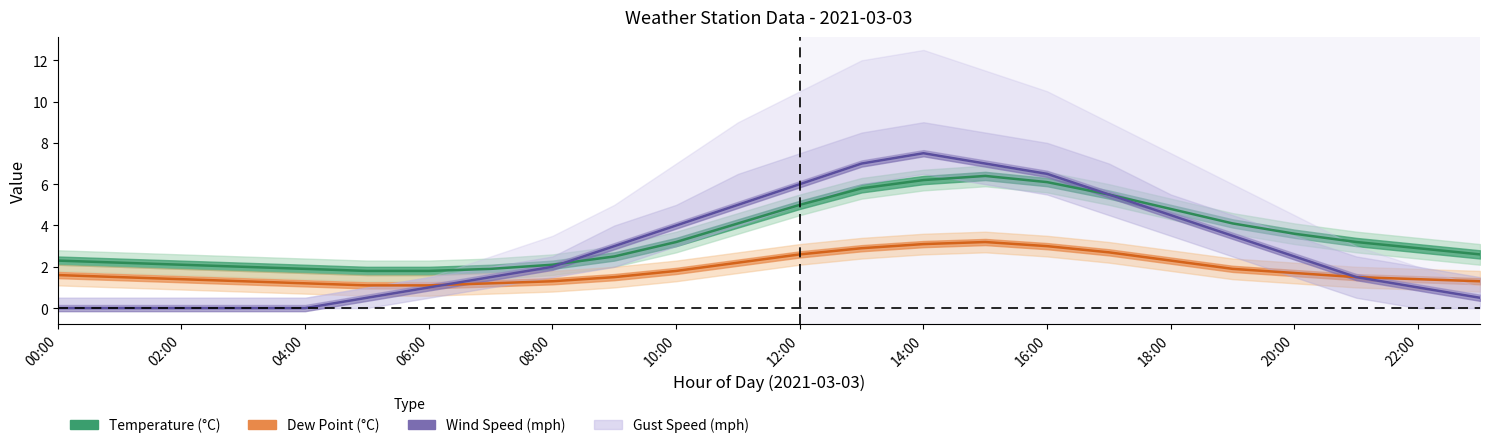

Reading left to right, list all the values displayed in this chart.

temp: 2.3	2.2	2.1	2.0	1.9	1.8	1.8	1.9	2.1	2.5	3.2	4.1	5.0	5.8	6.2	6.4	6.1	5.5	4.8	4.1	3.6	3.2	2.9	2.6
dp: 1.6	1.5	1.4	1.3	1.2	1.1	1.1	1.2	1.3	1.5	1.8	2.2	2.6	2.9	3.1	3.2	3.0	2.7	2.3	1.9	1.7	1.5	1.4	1.3
wind_mph: 0.0	0.0	0.0	0.0	0.0	0.5	1.0	1.5	2.0	3.0	4.0	5.0	6.0	7.0	7.5	7.0	6.5	5.5	4.5	3.5	2.5	1.5	1.0	0.5